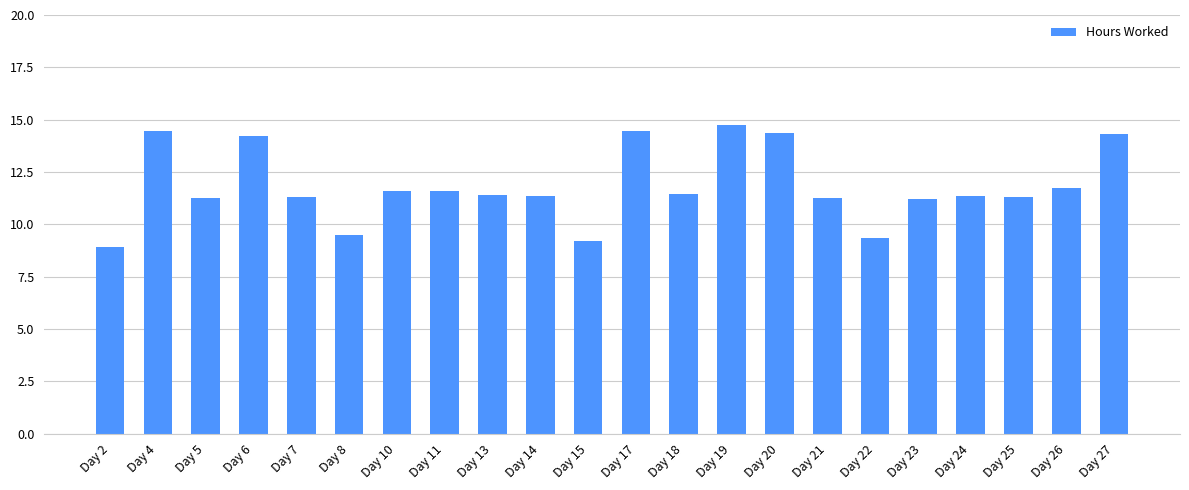

What is the value of the 10th bar from the left?

11.3